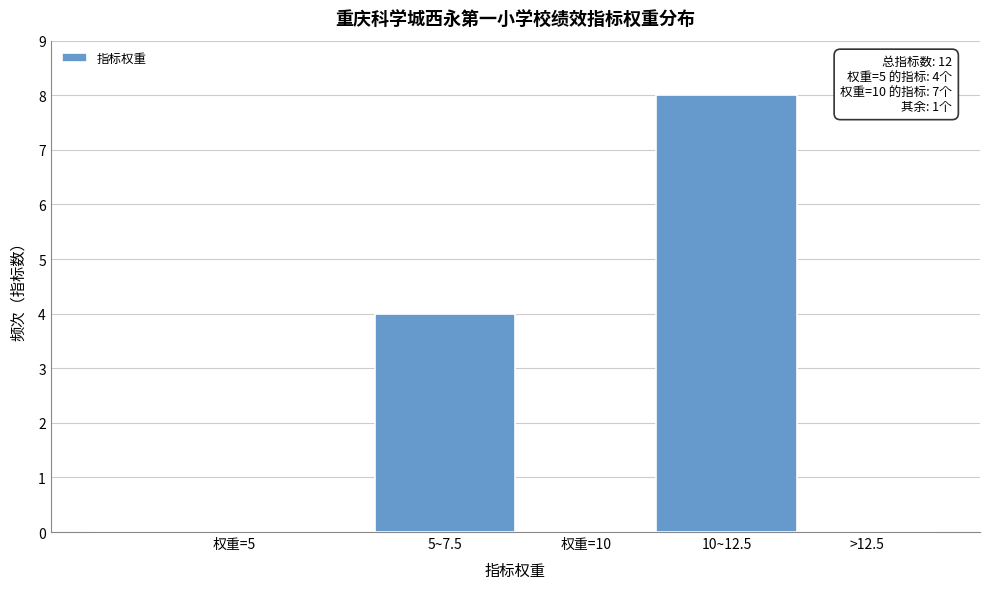

Reading left to right, transcribe all the data shown in this chart.

权重=5=0	5~7.5=4	权重=10=0	10~12.5=8	>12.5=0